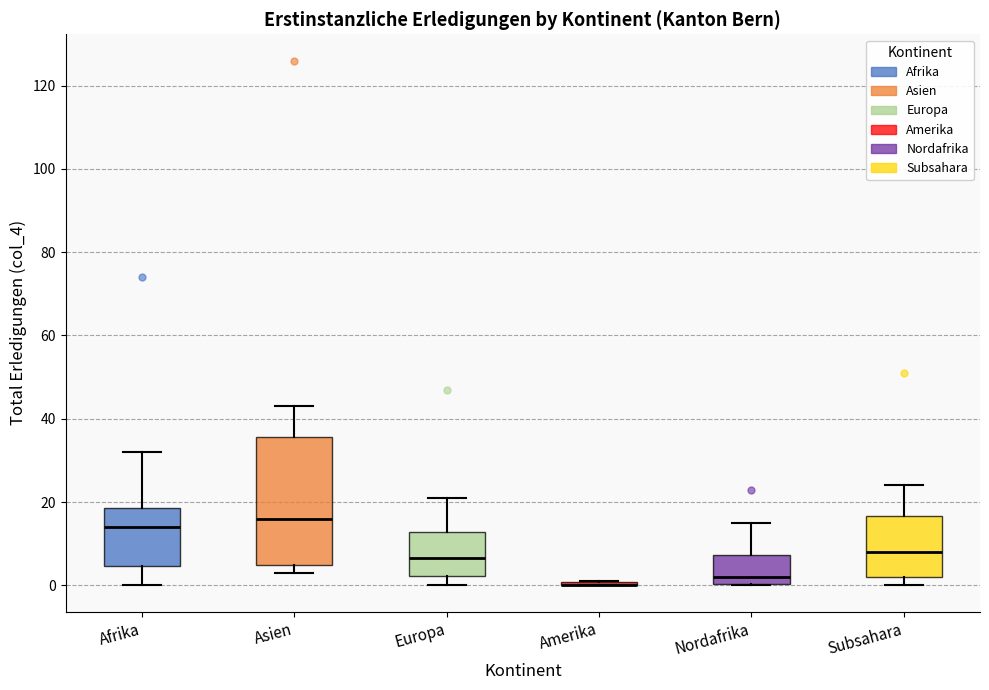

Reading left to right, transcribe this box plot: for each box, give where its median line is, the range the box spans, and where its two whiskers end, as read against the y-axis. The values are not printed on the chart, so give them approximately, as read against the axis.

Afrika: median 14, box 4 to 18, whiskers 0 to 32
Asien: median 16, box 6 to 36, whiskers 4 to 44
Europa: median 6, box 2 to 12, whiskers 0 to 22
Amerika: box collapsed to a line at 0, whiskers 0 to 2
Nordafrika: median 2, box 0 to 8, whiskers 0 to 16
Subsahara: median 8, box 2 to 16, whiskers 0 to 24